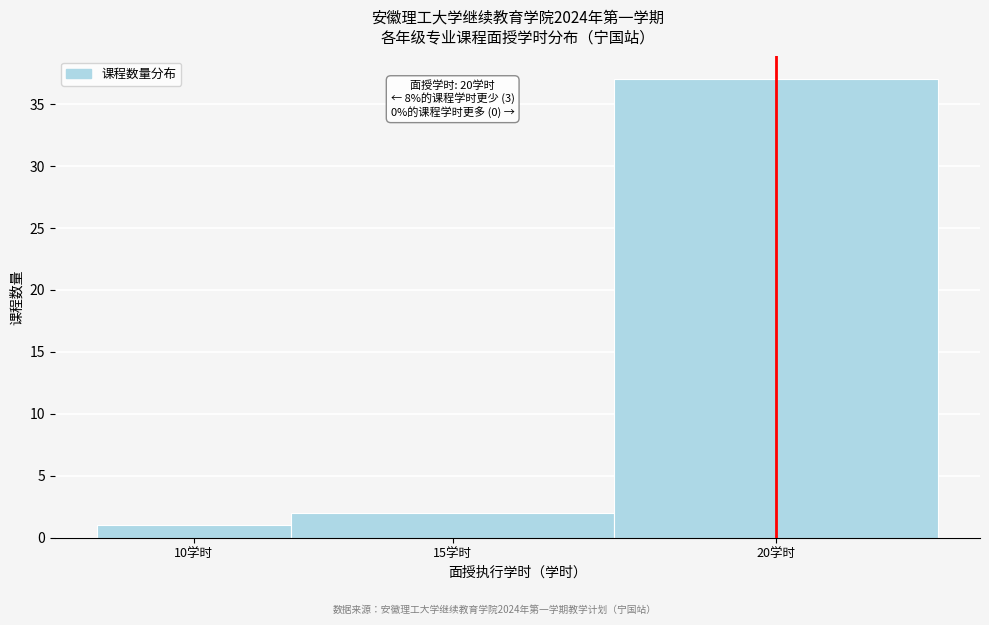

Reading left to right, what are all the values shown in this chart?

10学时=1	15学时=2	20学时=37